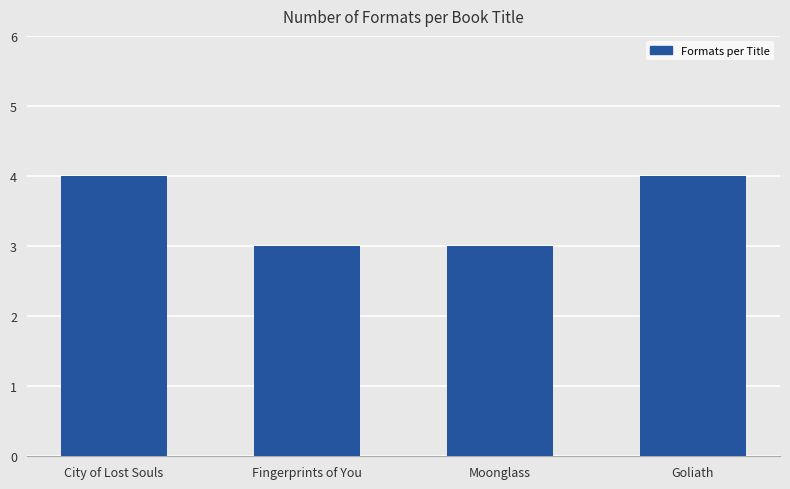

What is the label of the 3rd bar from the right?

Fingerprints of You